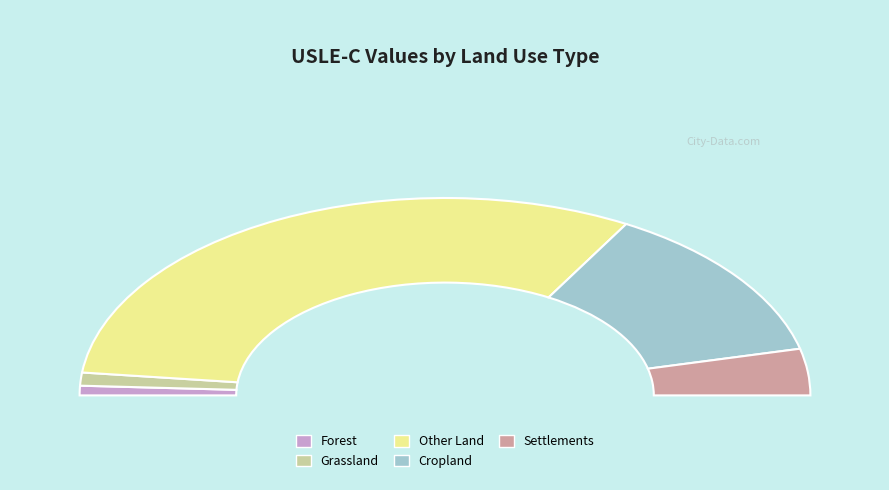

Do Other Land and Forest together represent more than half of the pie?

Yes